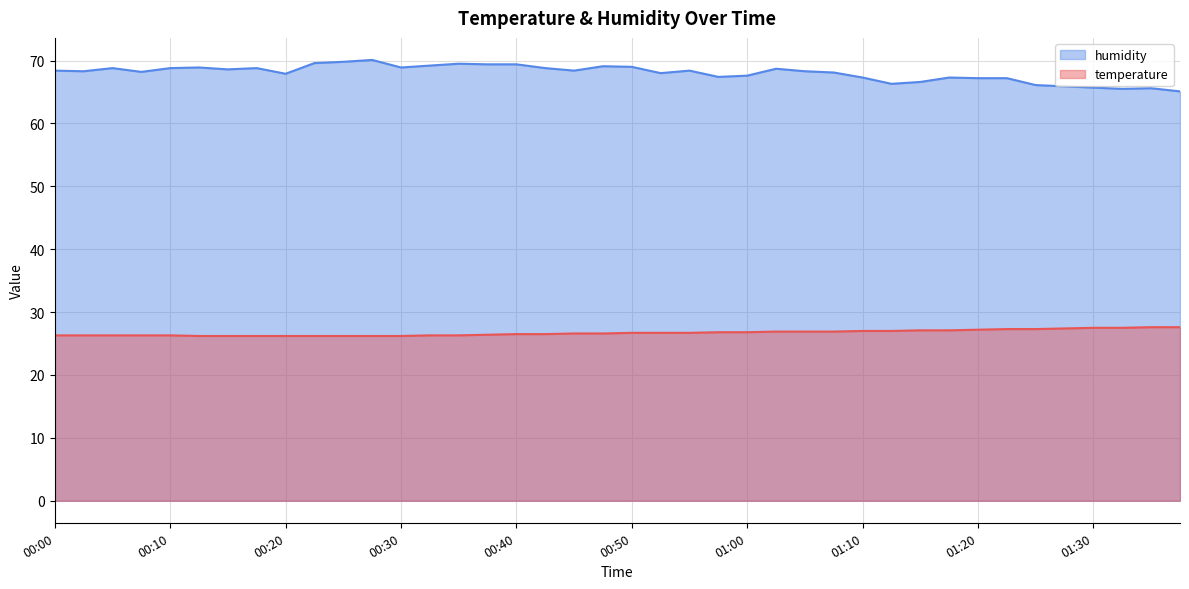

What is the total value across all series at 00:25?

96.0